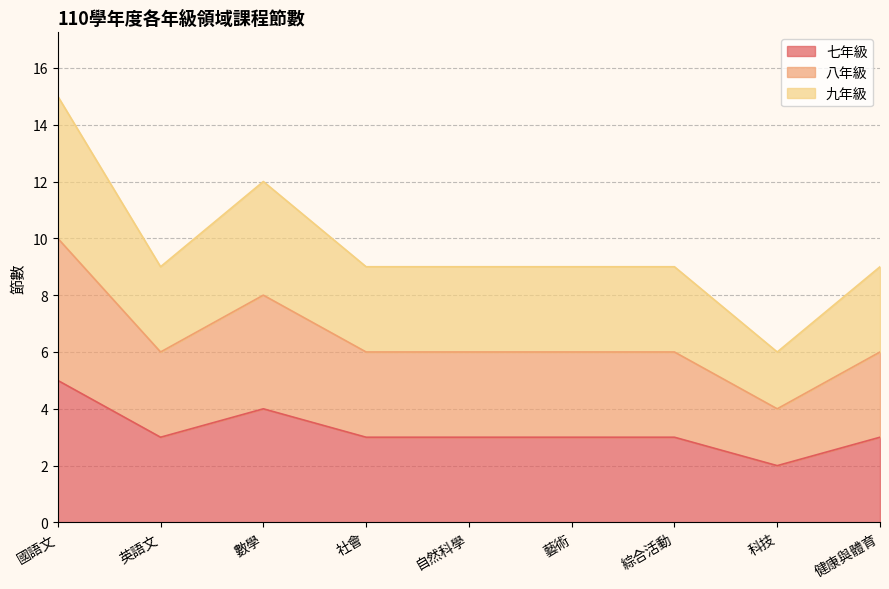

Count the number of data series in this chart.

3